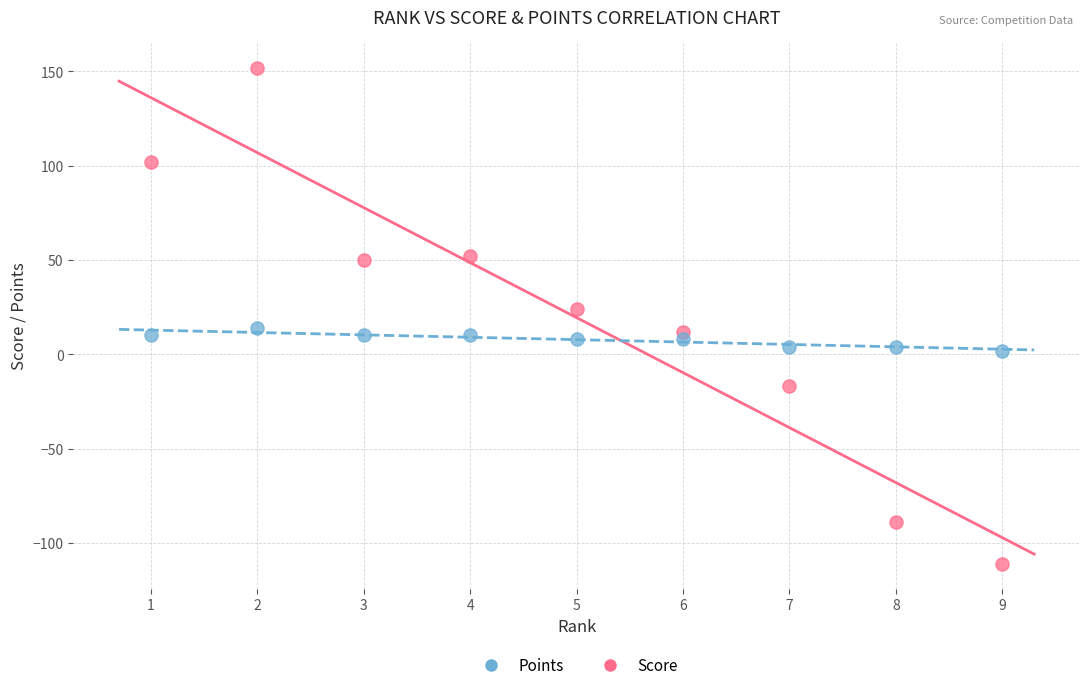

Across all data points, what is the range of X values (max minus min)?

8